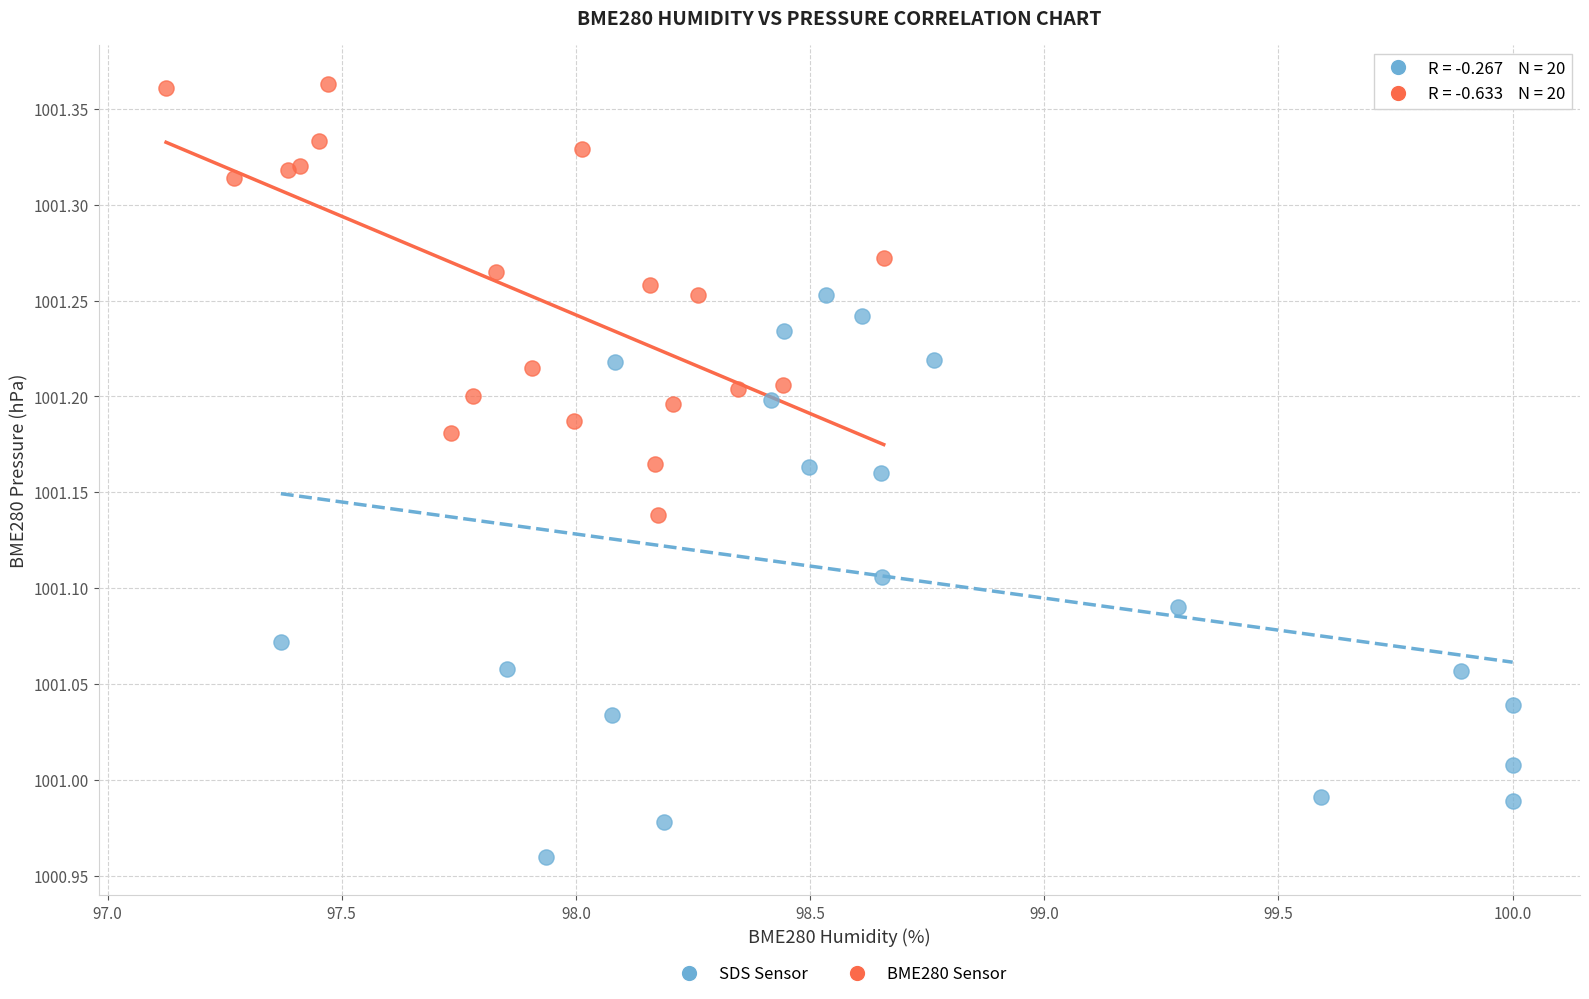

What are all the series names shown in the legend?

SDS Sensor, BME280 Sensor